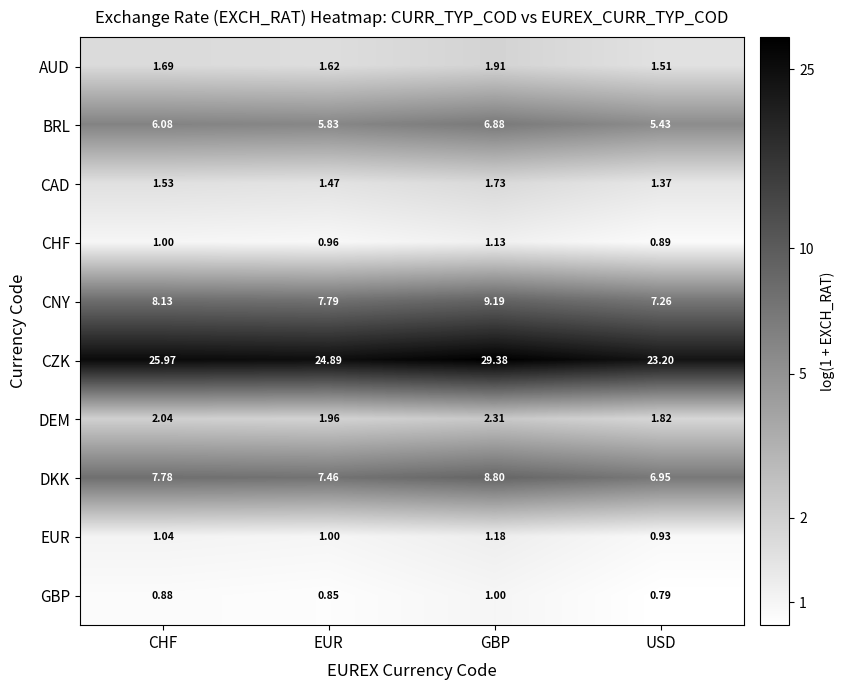

At which label does CZK reach its peak?

GBP